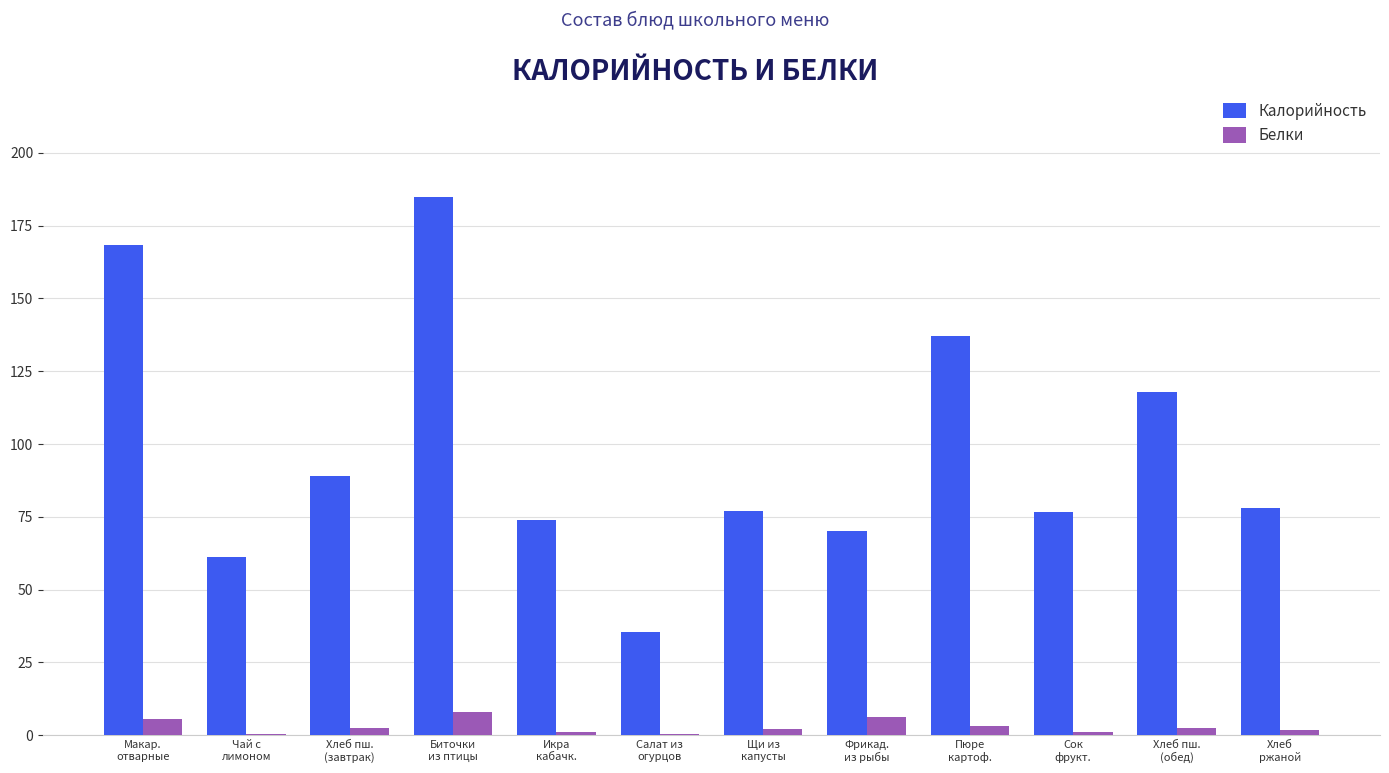

Which series has the largest range (max minus min)?

Калорийность